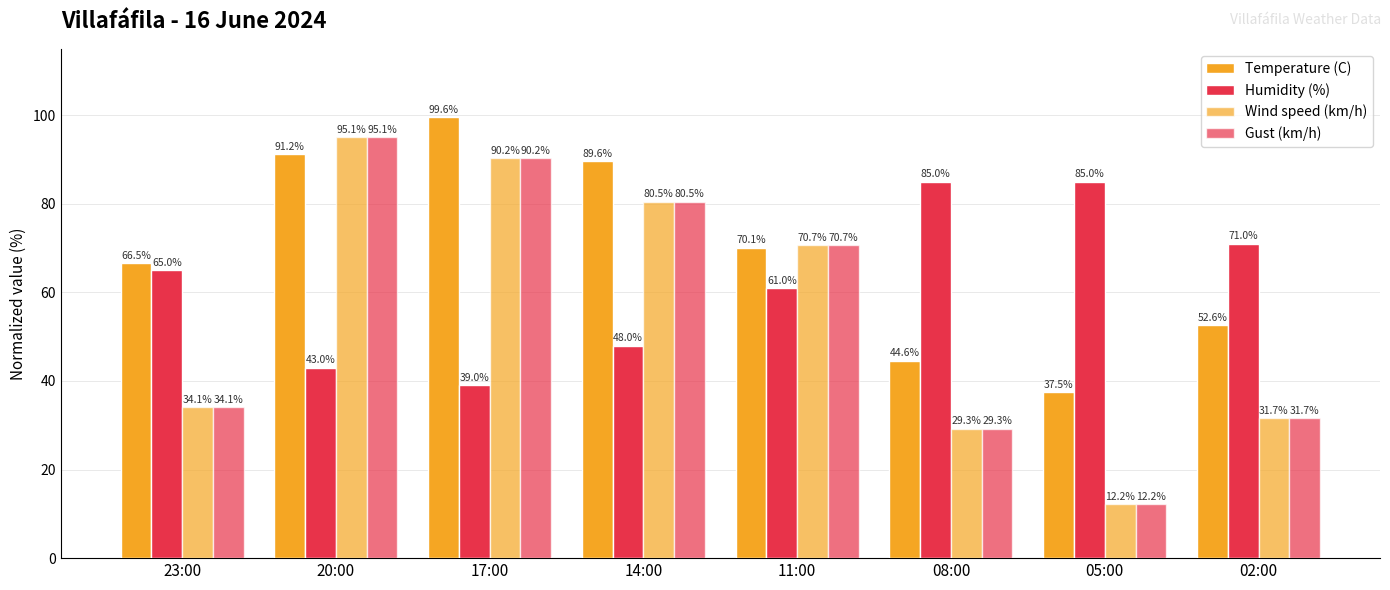

Which series has the largest range (max minus min)?

Wind speed (km/h)